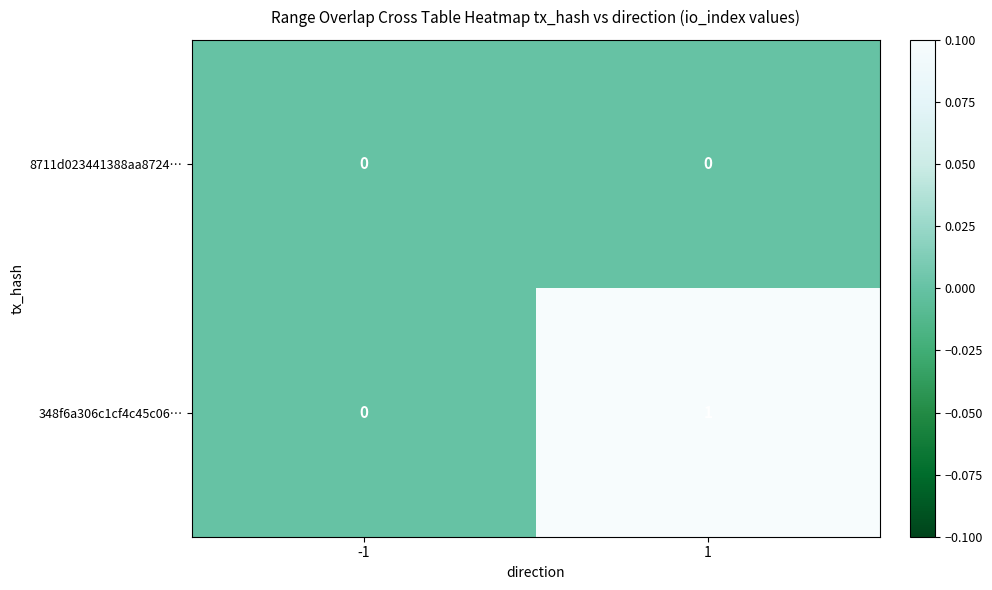

Rank the series by their average value, from lowest to highest.

8711d023441388aa8724…, 348f6a306c1cf4c45c06…